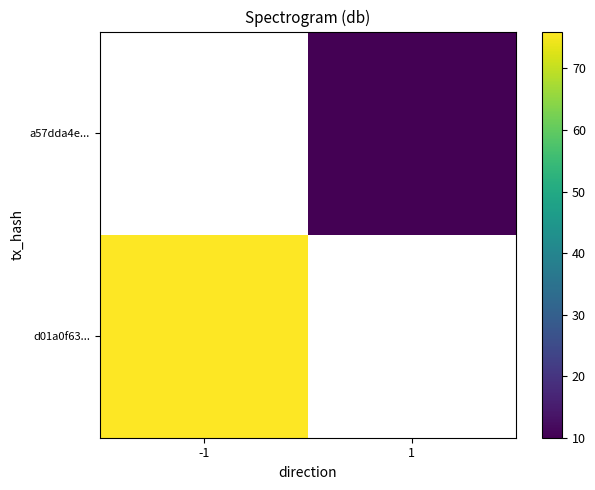

At which label is d01a0f63... closest to 76?

-1